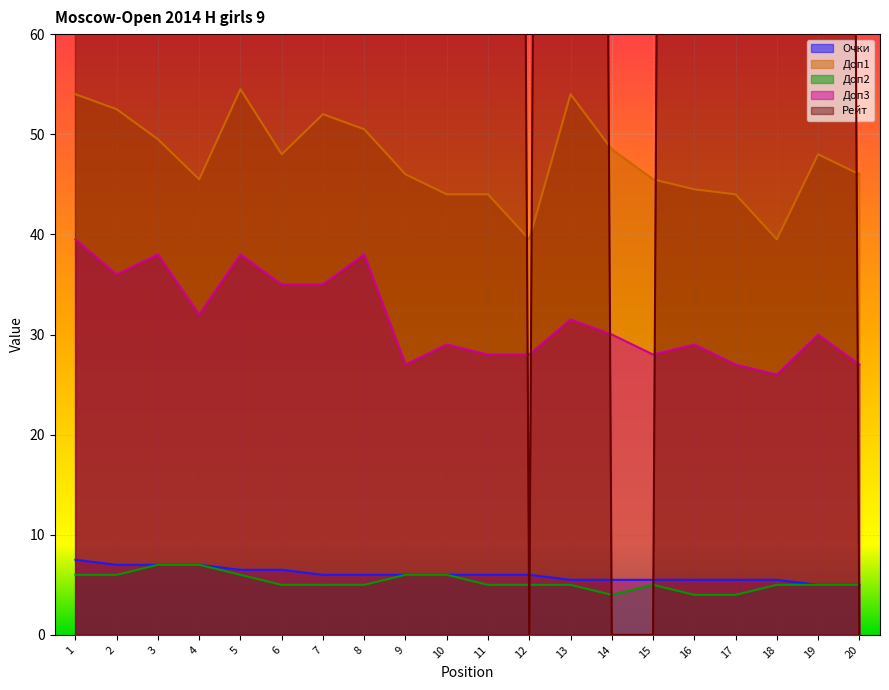

At which label does Рейт first exceed 700?

1